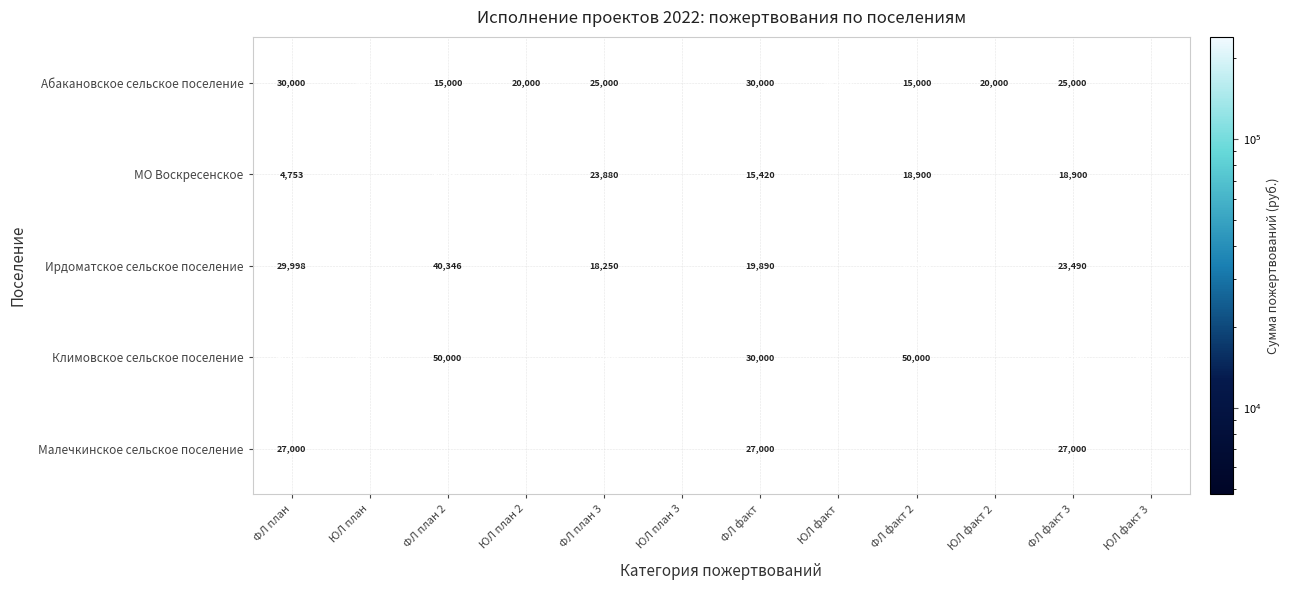

At how many categories does at least one series exceed 183596?

2